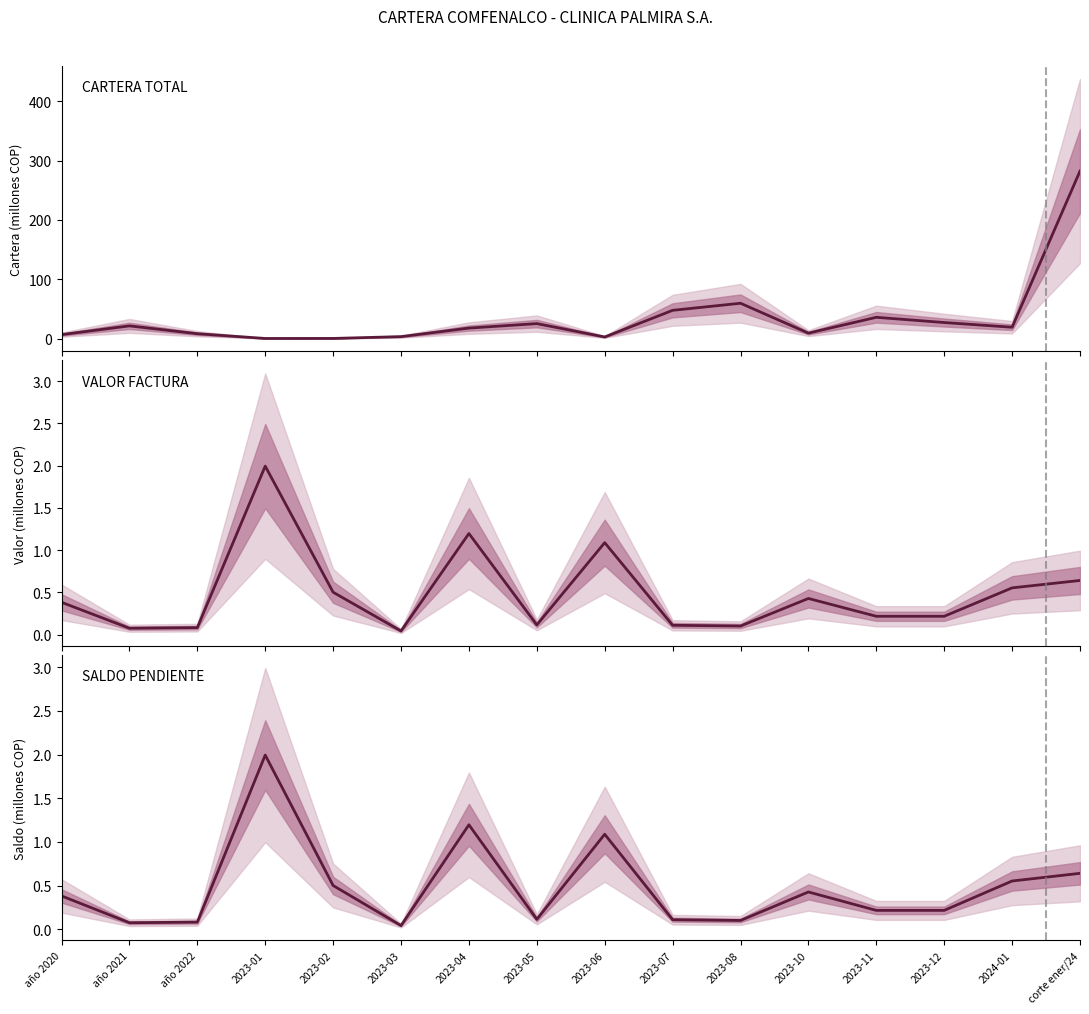

At which category does the chart reach its minimum across all series?

2023-03